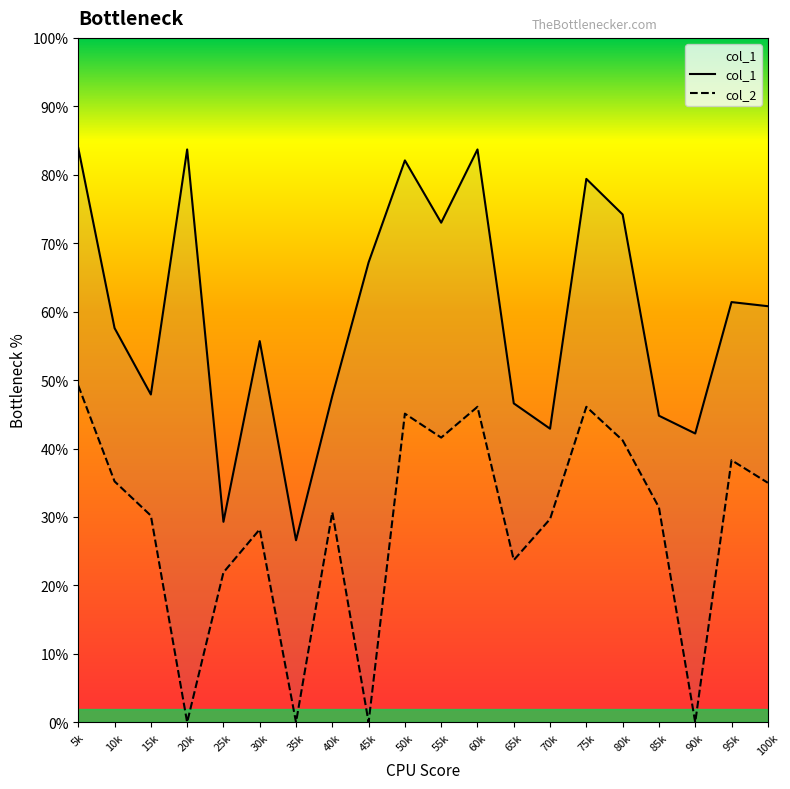

Which series has the largest range (max minus min)?

col_1